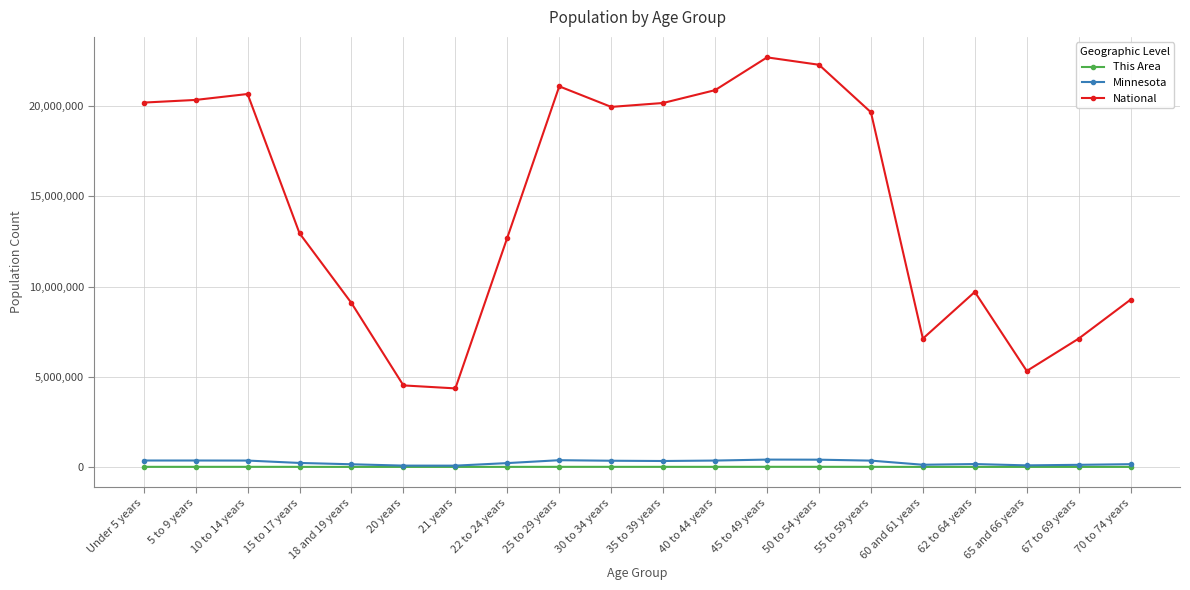

True or false: Minnesota and National cross at least once.

False